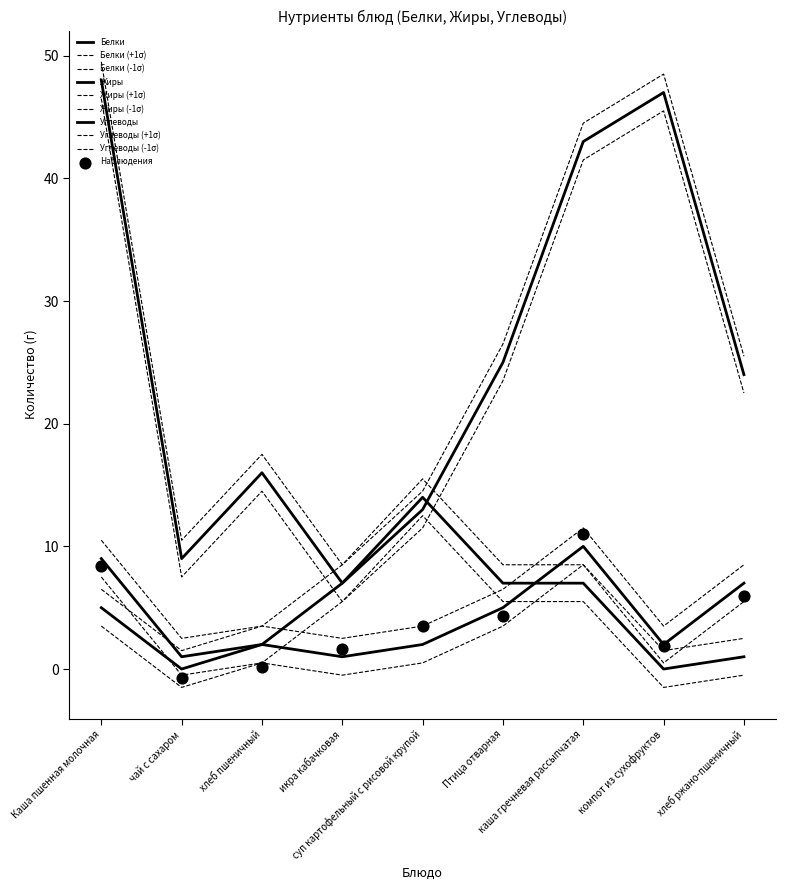

Which series has the largest total across all categories?

Углеводы